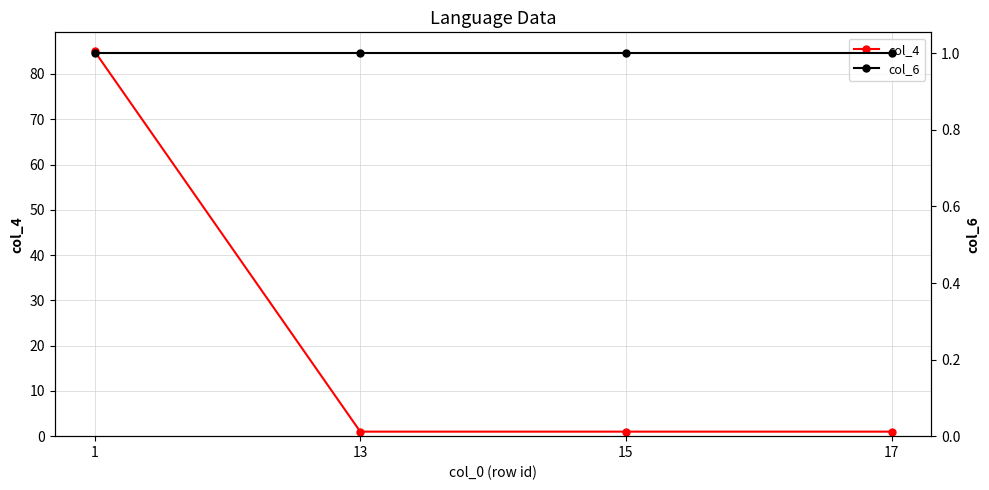

What is the value of the col_6 point at the 2nd from the left?

1